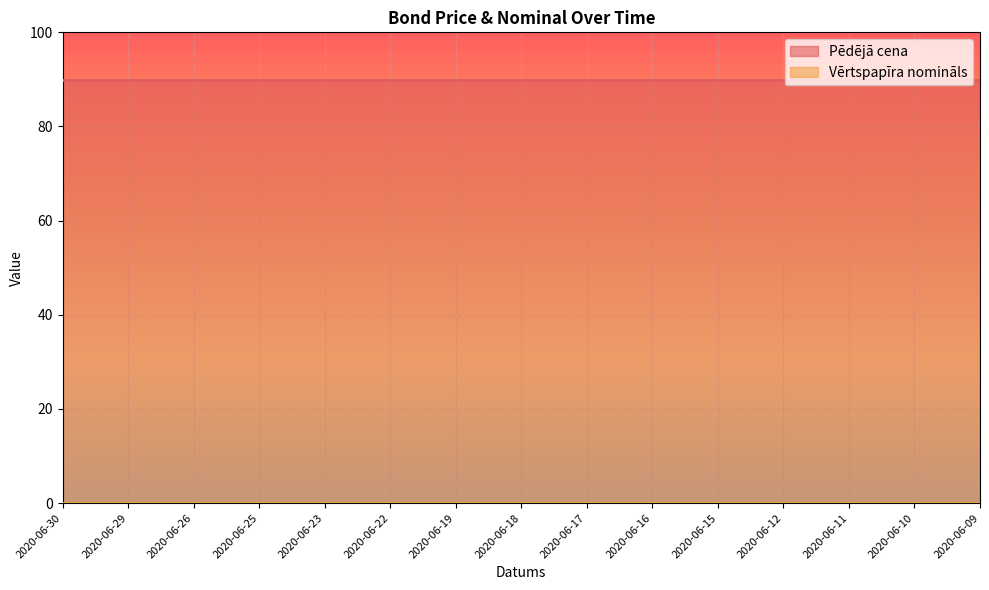

Which category has the lowest value in the Pēdējā cena series?

2020-06-30